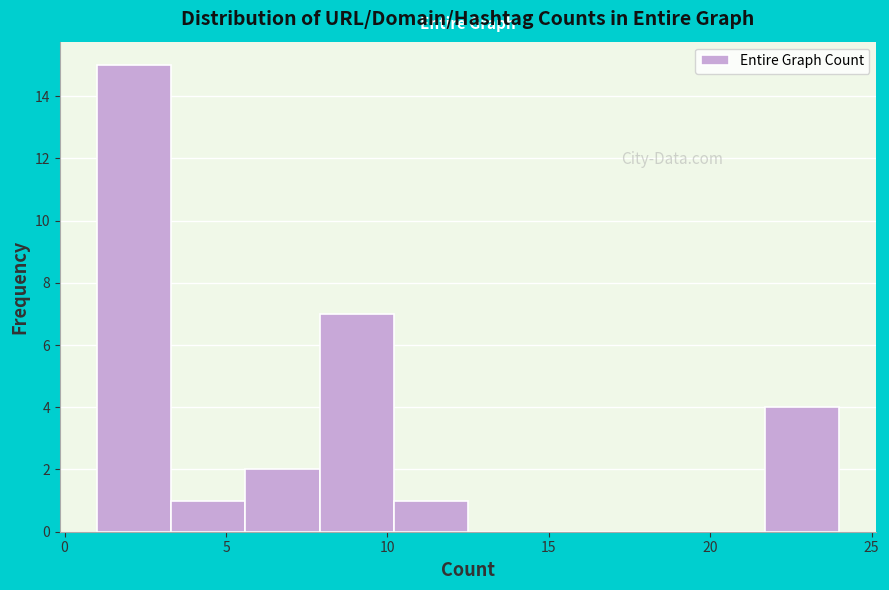

Reading left to right, list every bar in this chart as the range it spans on the x-axis followed by its height. Neither the bar edges nor the heights are printed on the chart, so give them approximately, as read against the axes.

1.0 to 3.3: 15
3.3 to 5.6: 1
5.6 to 7.9: 2
7.9 to 10.2: 7
10.2 to 12.5: 1
12.5 to 14.8: 0
14.8 to 17.1: 0
17.1 to 19.4: 0
19.4 to 21.7: 0
21.7 to 24.0: 4